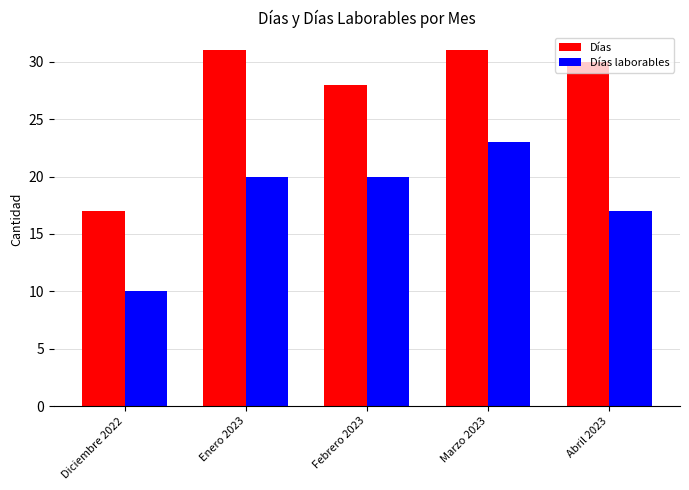

What is the difference between the second highest and second lowest values in the Días laborables series?

3